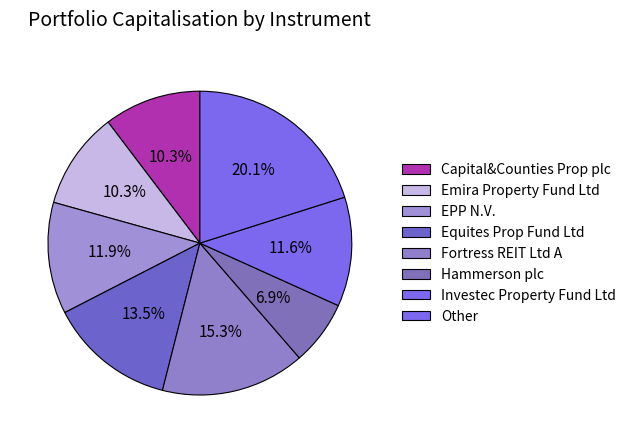

Count the number of slices in the pie.

8